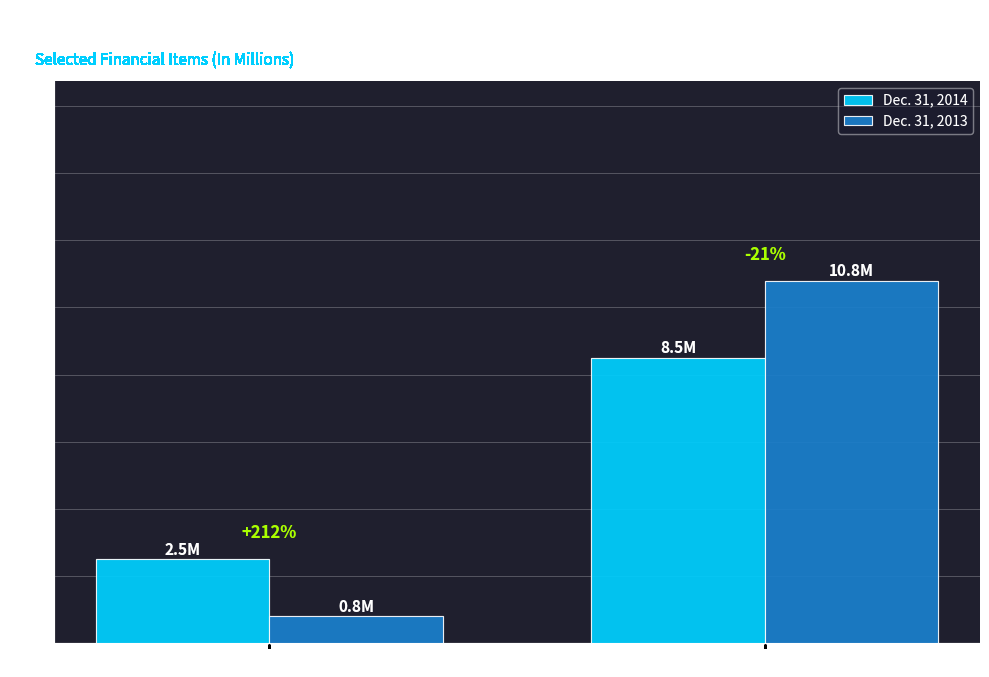

The Dec. 31, 2014 series shows 3.7 at Debt issuance costs, amortization. True or false?

False